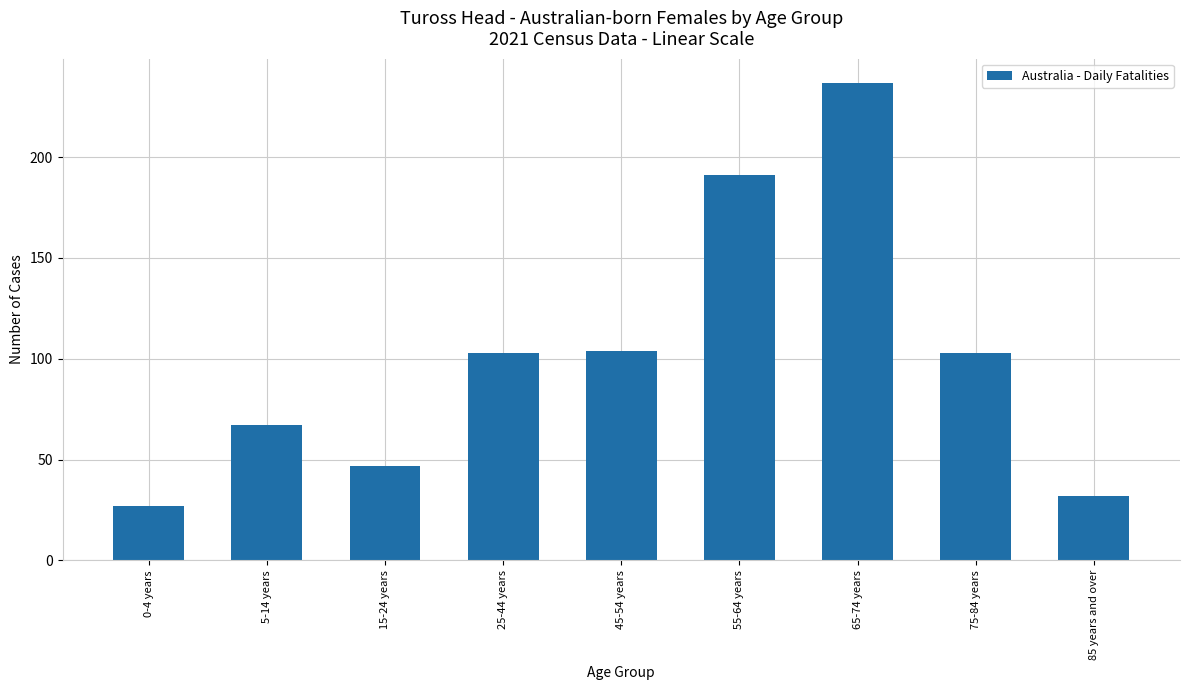

Reading right to left, transcribe all the data shown in this chart.

32	103	237	191	104	103	47	67	27